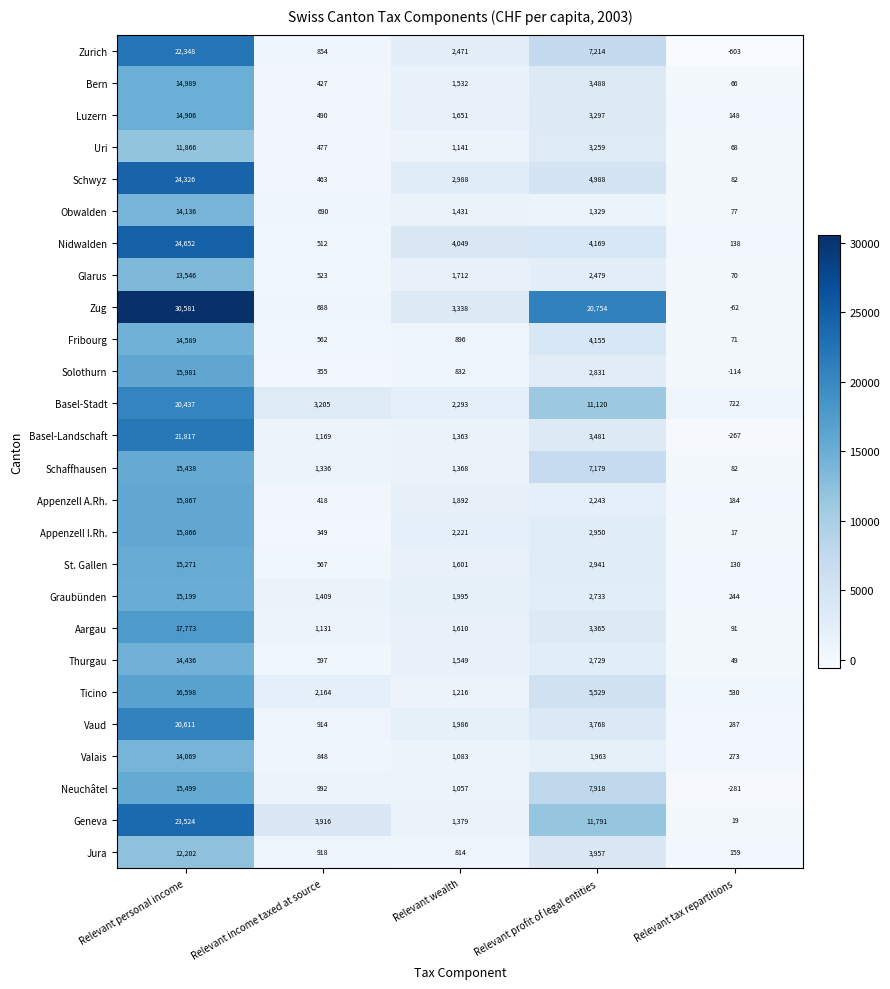

Which series changed the most between Relevant income taxed at source and Relevant wealth?

Nidwalden